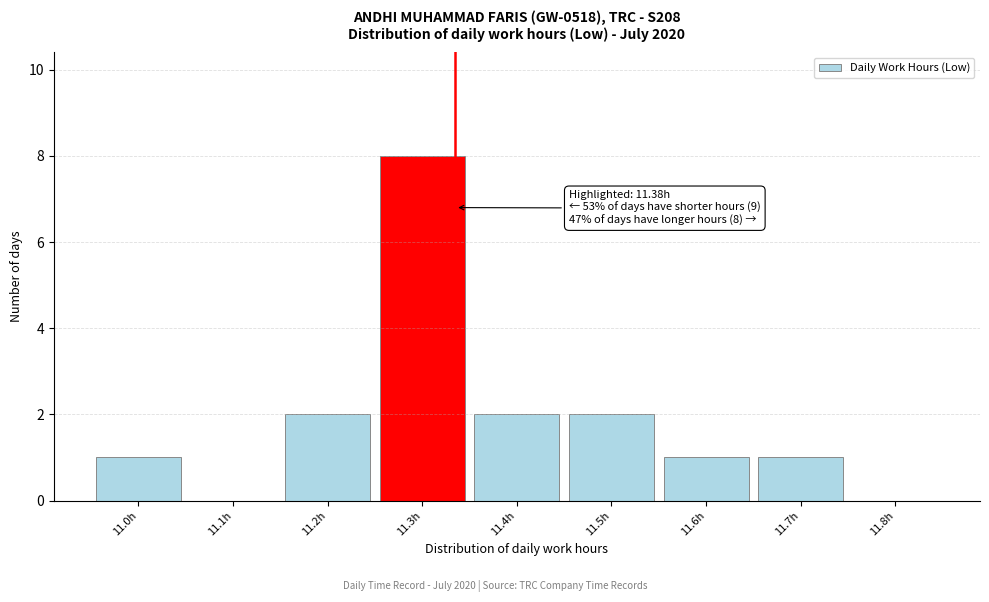

Reading left to right, list all the values displayed in this chart.

11.0h=1	11.1h=0	11.2h=2	11.3h=8	11.4h=2	11.5h=2	11.6h=1	11.7h=1	11.8h=0